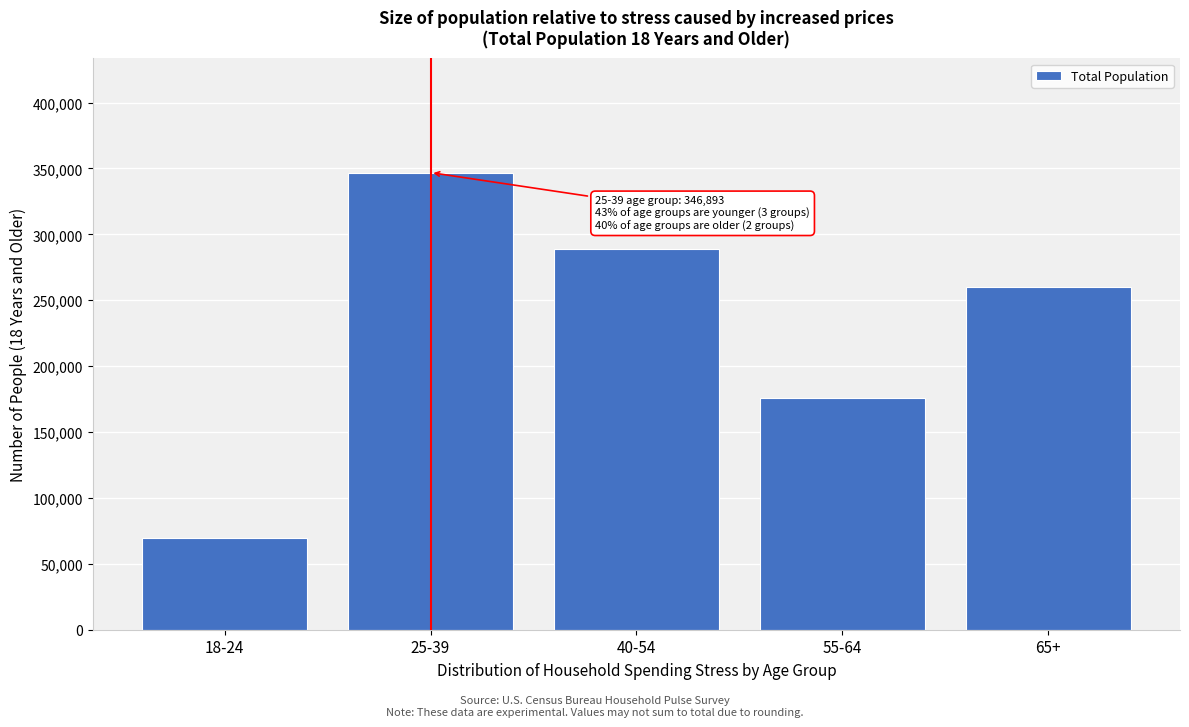

Reading left to right, extract all data points from this chart.

69792	346893	288992	176215	260222